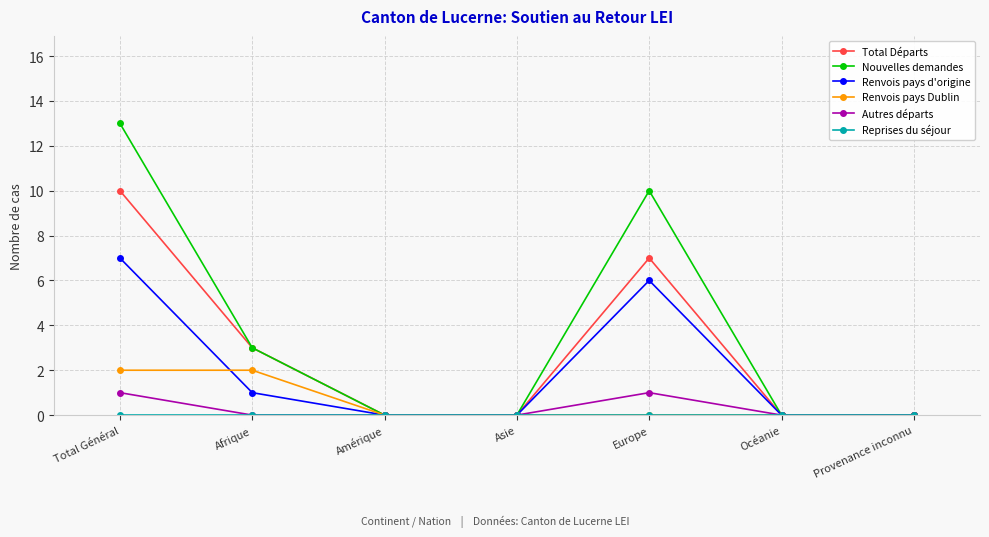

How many Renvois pays d'origine values are between 0 and 6?

6